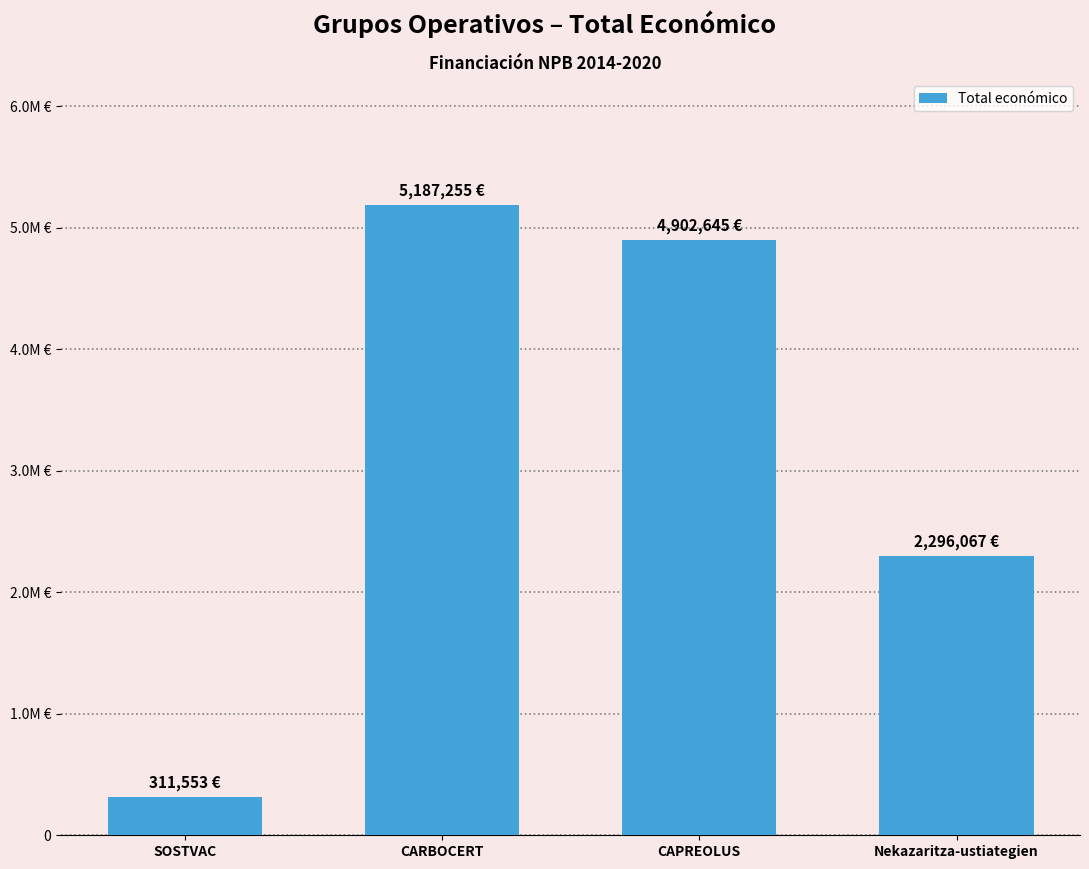

True or false: the data shows 185384 at SOSTVAC.

False